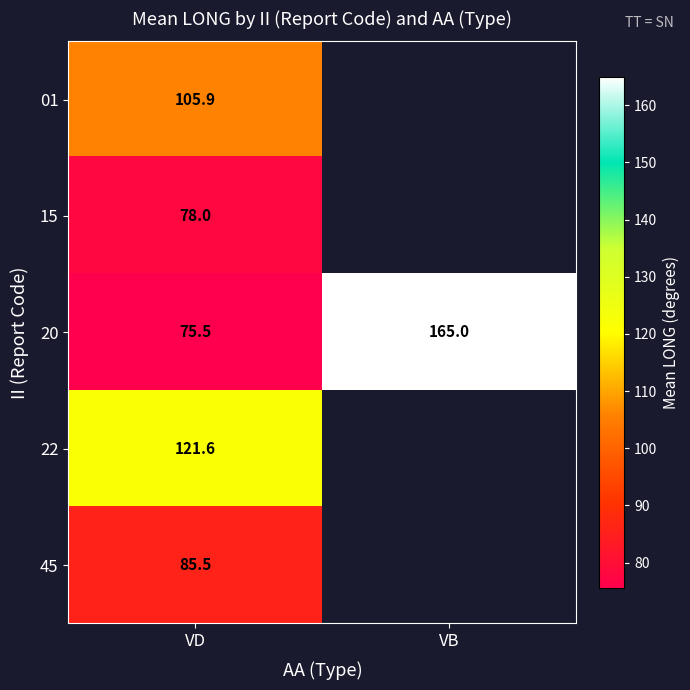

How many categories are shown in the chart?

2